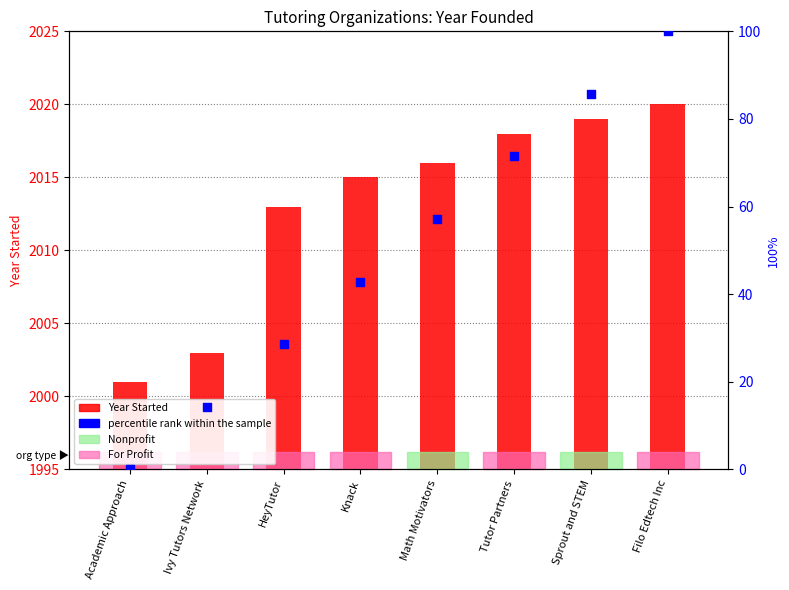

Is the value of percentile rank within the sample at Sprout and STEM greater than the value of Year Started at Sprout and STEM?

Yes